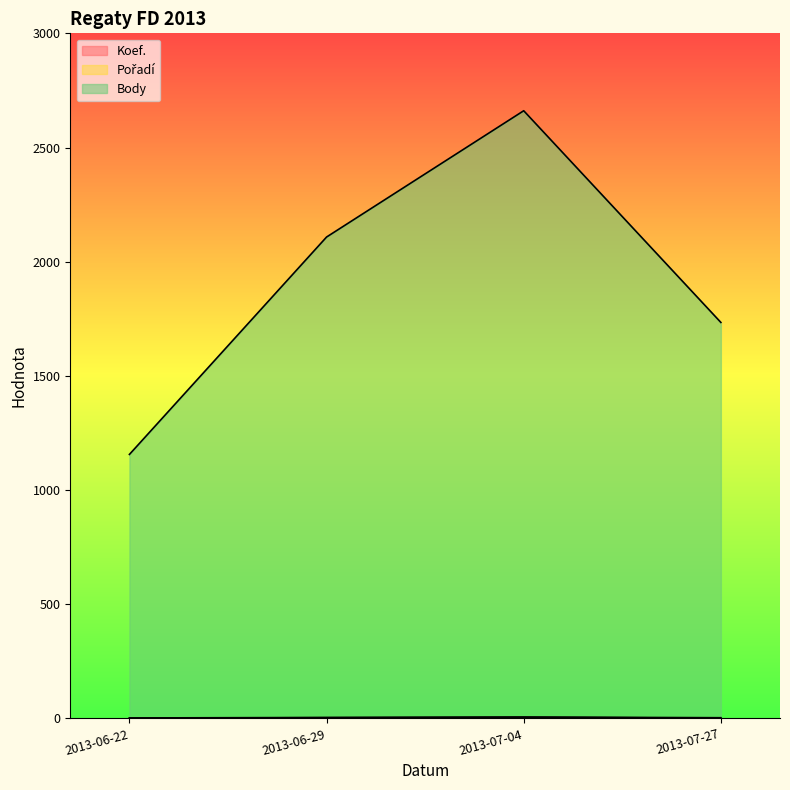

Does the chart display data point markers on the line(s)?

No